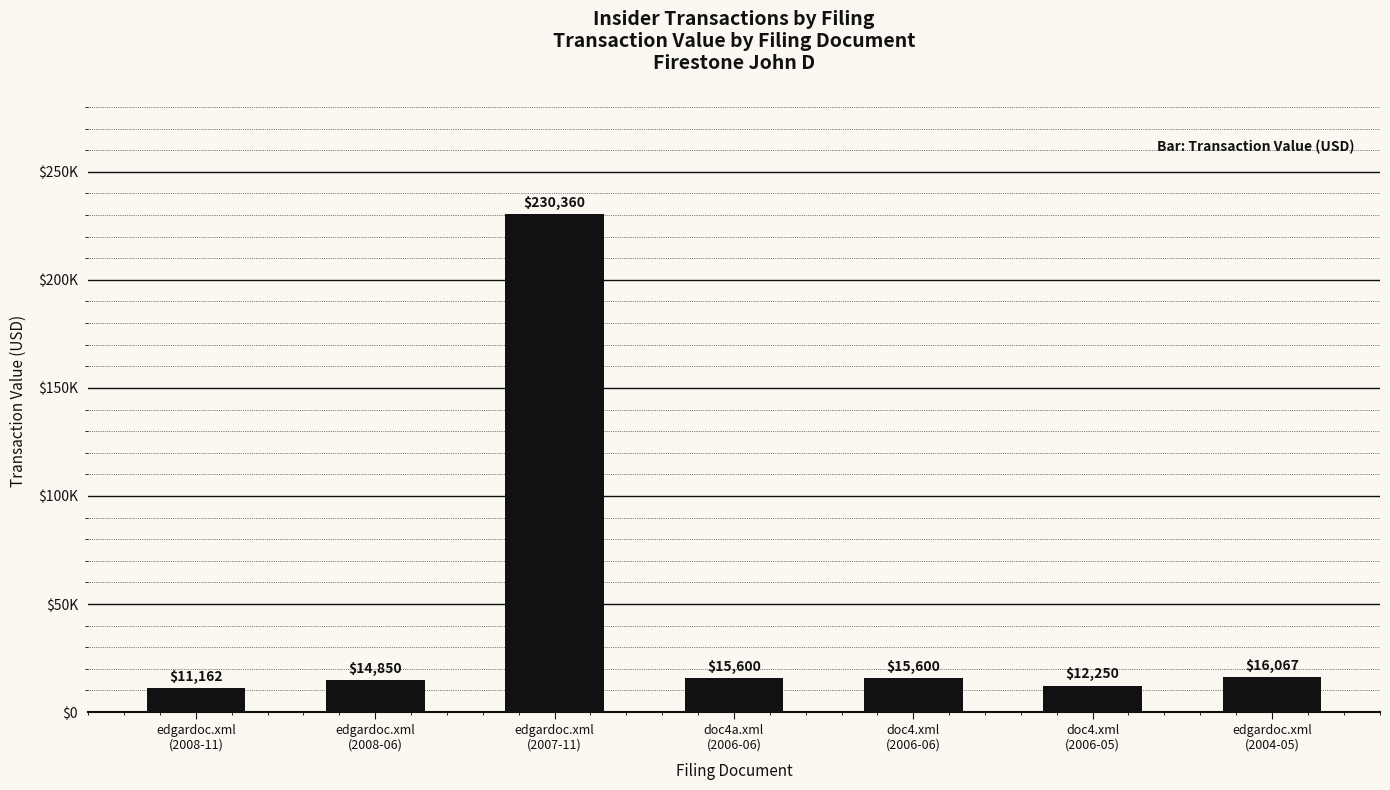

The value at edgardoc.xml
(2008-06) is 23767. True or false?

False